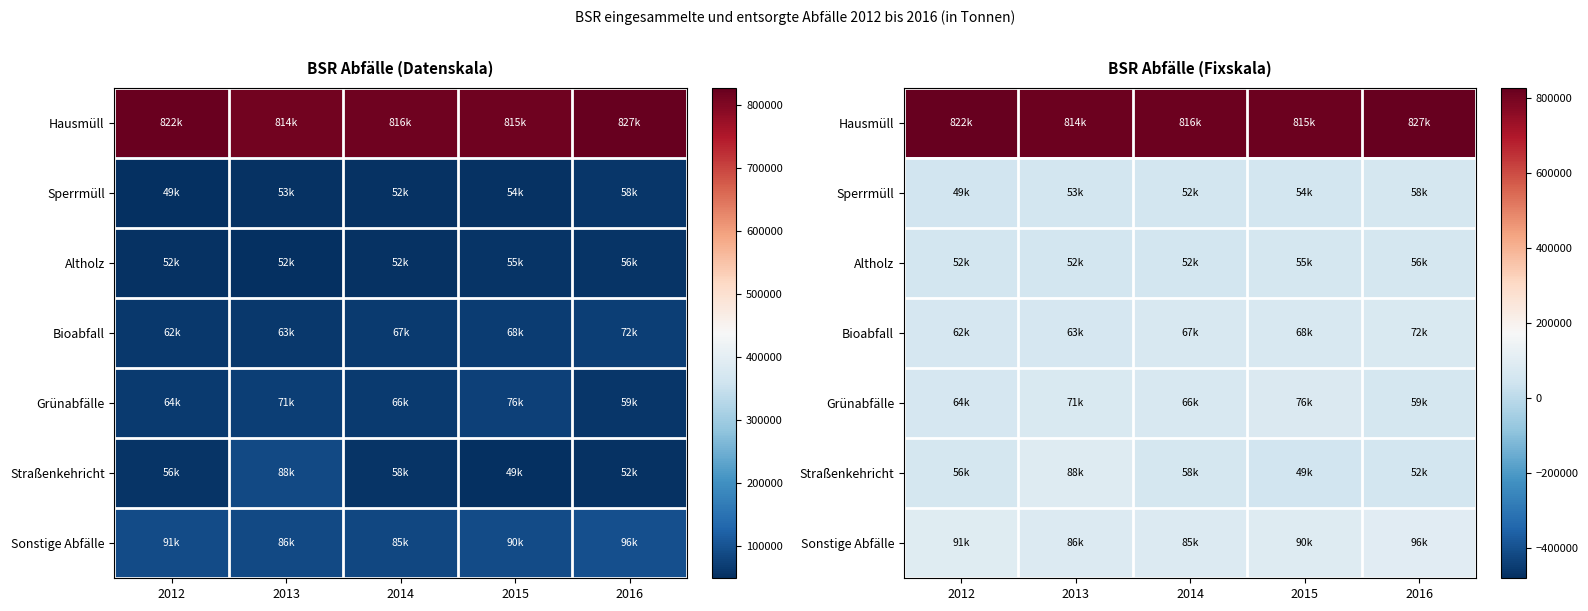

The Grünabfälle series shows 116247 at 2013. True or false?

False